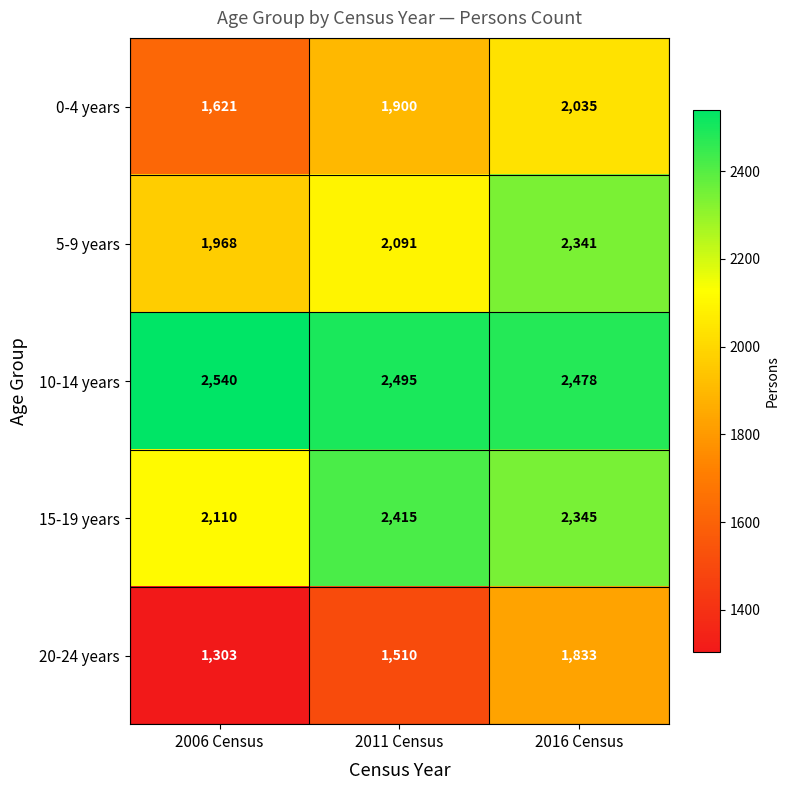

Which series has the largest range (max minus min)?

20-24 years